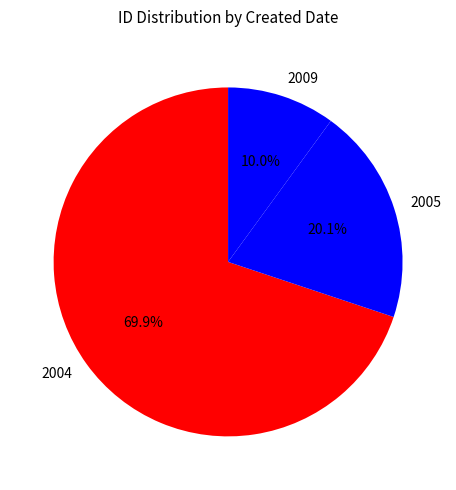

Which has a higher value, 2004 or 2005?

2004